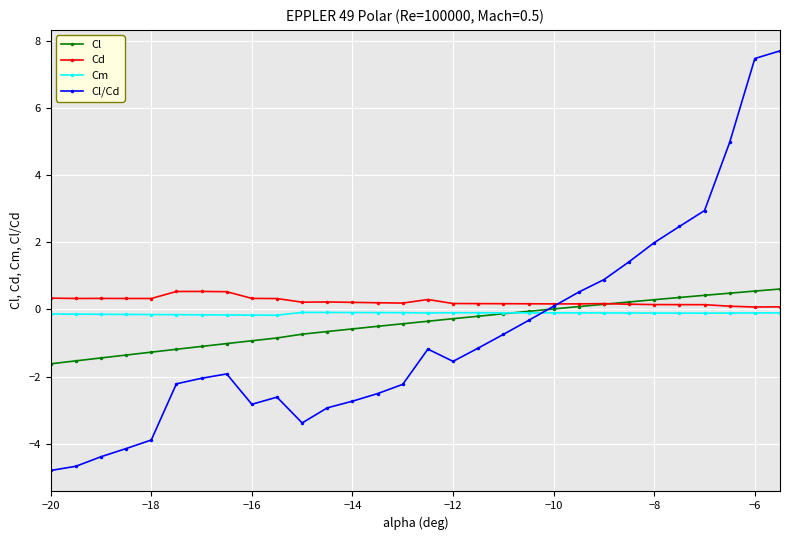

What is the greatest value displayed?

7.7